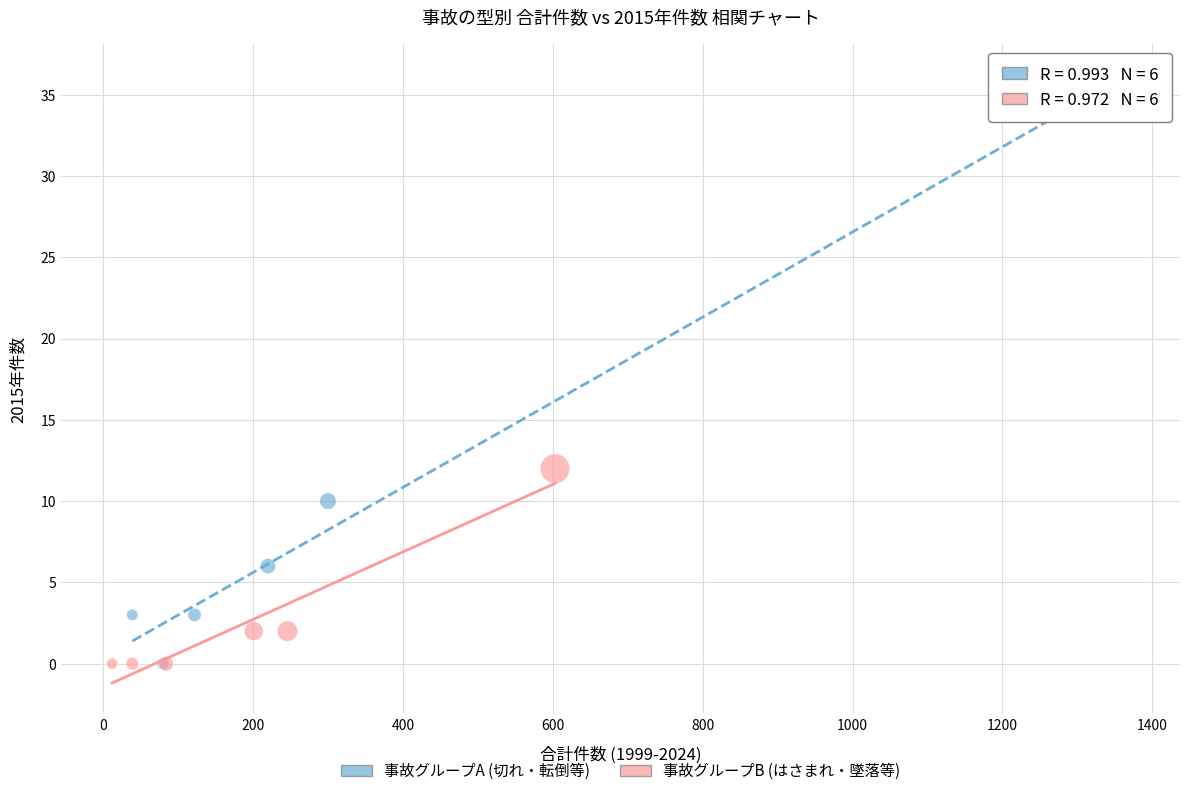

Which series reaches the maximum Y coordinate?

事故グループA (切れ・転倒等)